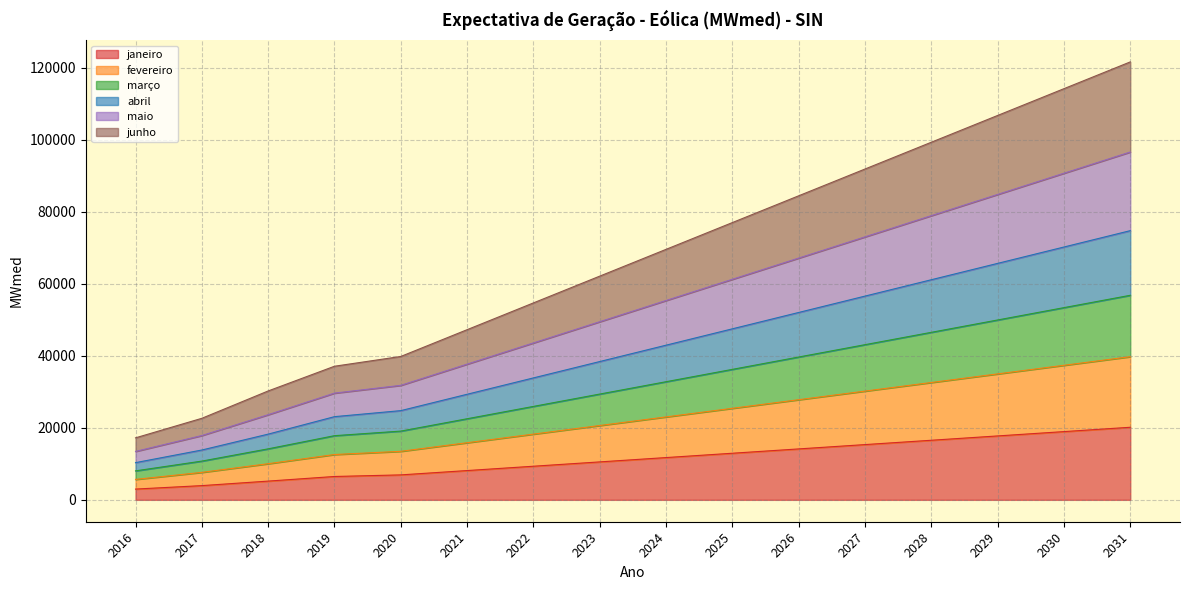

True or false: abril has more than 1 interior local peaks.

False